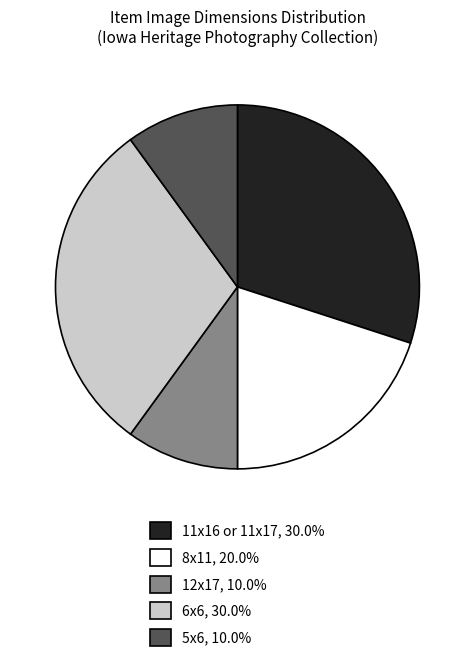

Is there any slice that represents more than half of the pie?

No